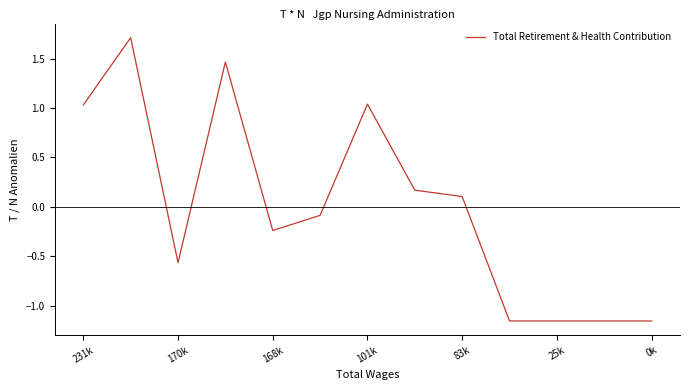

What is the maximum value shown in the chart?

1.7